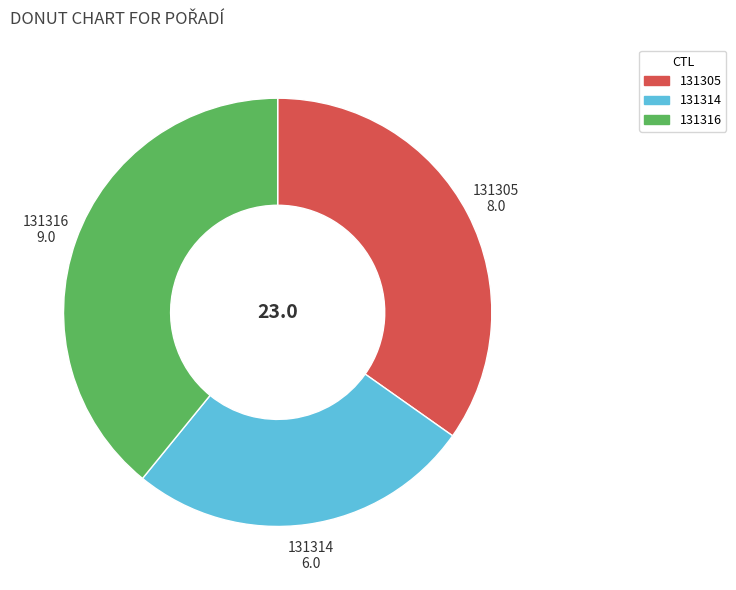

Rank the categories by value from lowest to highest.

131314, 131305, 131316